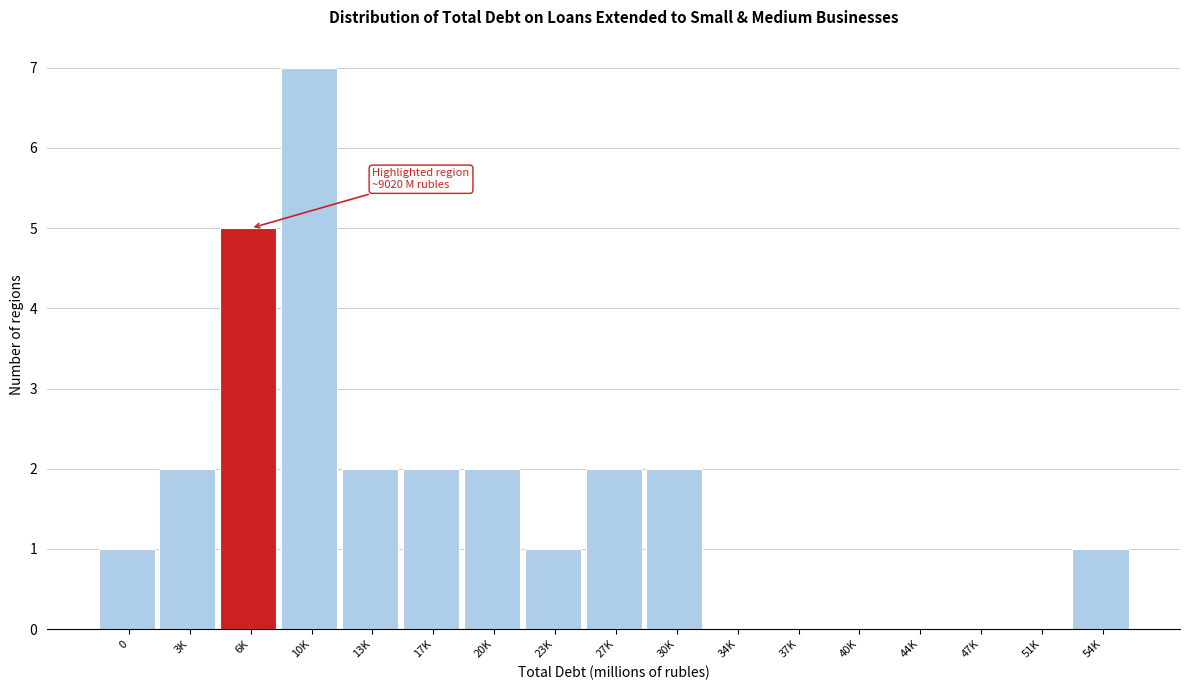

Reading left to right, what are all the values shown in this chart?

0=1	3K=2	6K=5	10K=7	13K=2	17K=2	20K=2	23K=1	27K=2	30K=2	34K=0	37K=0	40K=0	44K=0	47K=0	51K=0	54K=1